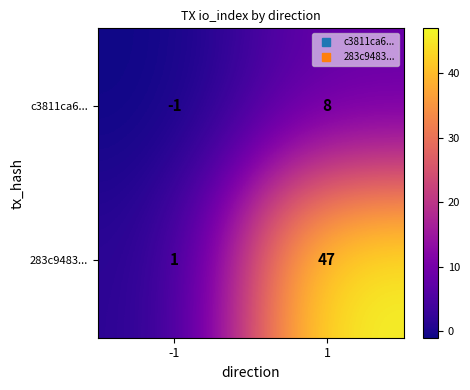

Reading left to right, list all the values displayed in this chart.

c3811ca6...: -1	8
283c9483...: 1	47